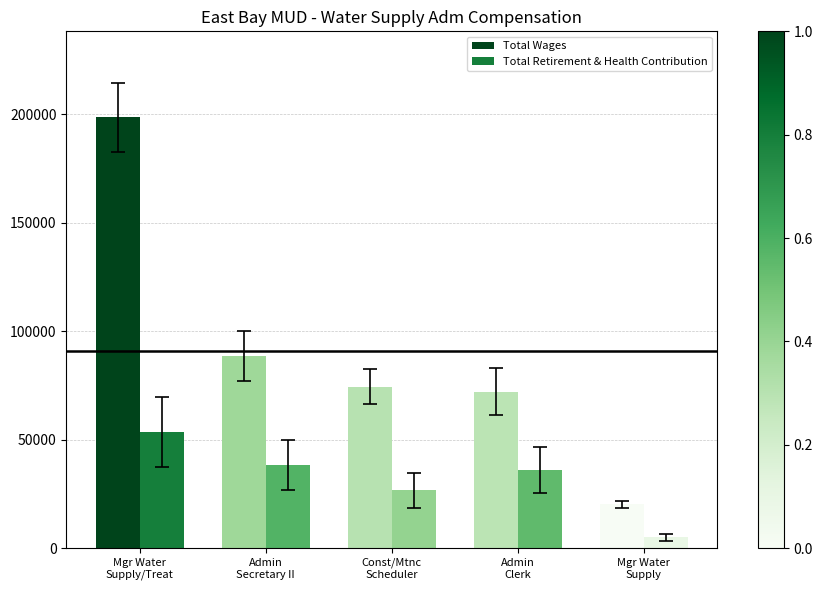

Reading left to right, transcribe all the data shown in this chart.

Total Wages: Mgr Water
Supply/Treat=198483	Admin
Secretary II=88445	Const/Mtnc
Scheduler=74422	Admin
Clerk=72192	Mgr Water
Supply=20226
Total Retirement & Health Contribution: Mgr Water
Supply/Treat=53420	Admin
Secretary II=38484	Const/Mtnc
Scheduler=26631	Admin
Clerk=35997	Mgr Water
Supply=4941